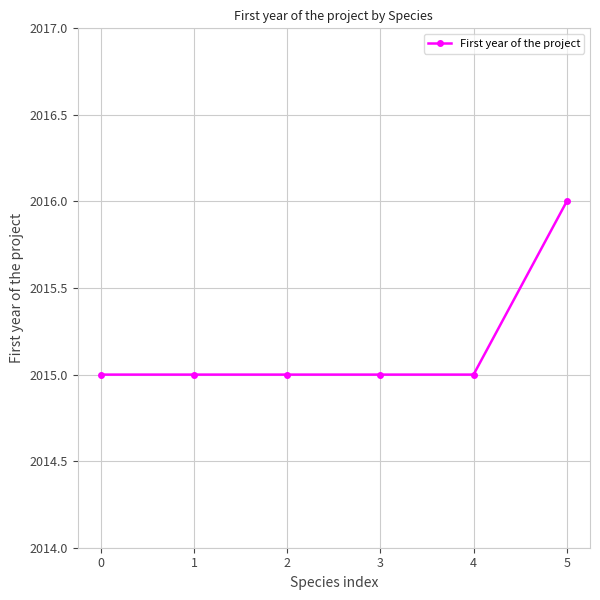

Is it true that the value at 5 is 2707?

False